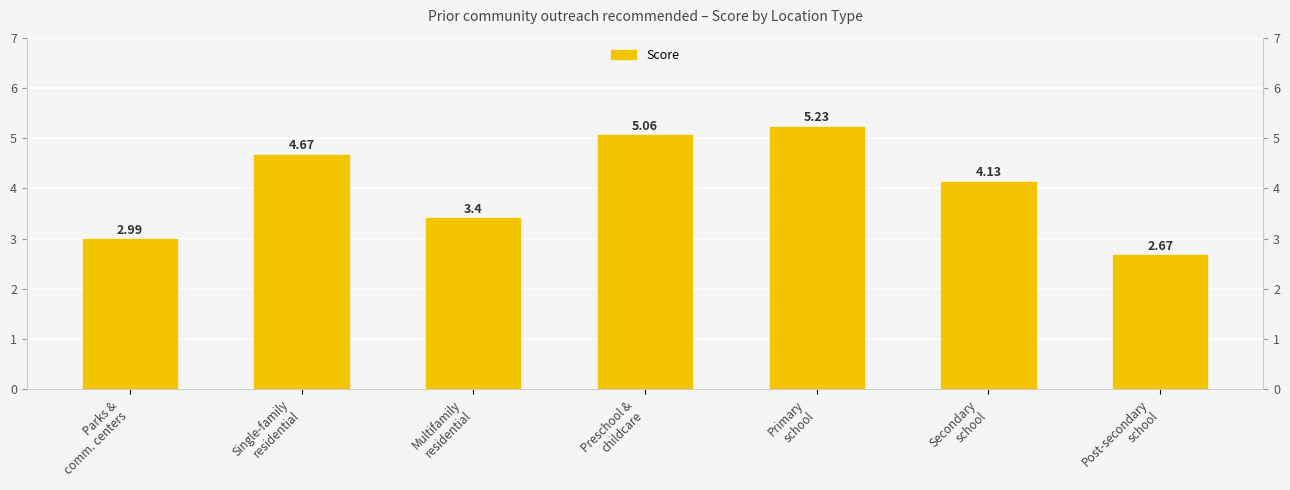

What is the sum of the values at Preschool &
childcare and Secondary
school?

9.2